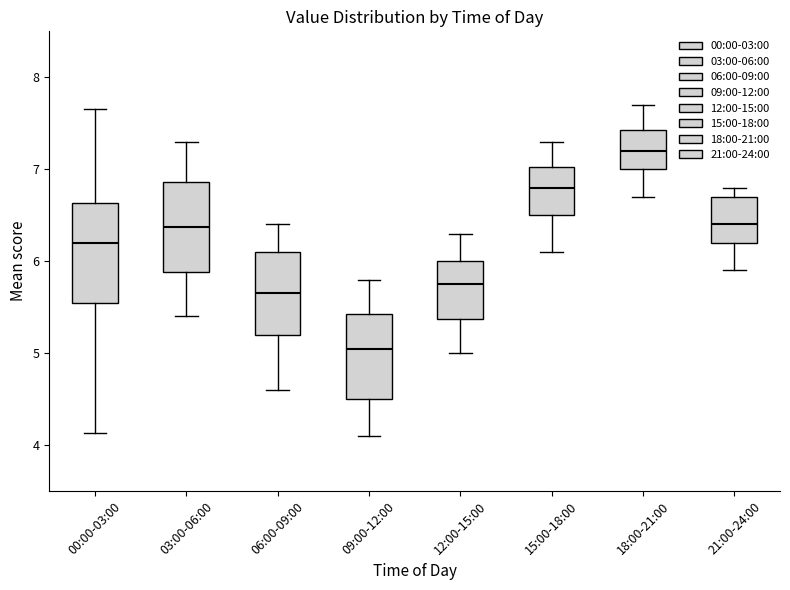

Reading left to right, transcribe this box plot: for each box, give where its median line is, the range the box spans, and where its two whiskers end, as read against the y-axis. The values are not printed on the chart, so give them approximately, as read against the axis.

00:00-03:00: median 6.2, box 5.5 to 6.6, whiskers 4.1 to 7.7
03:00-06:00: median 6.4, box 5.9 to 6.9, whiskers 5.4 to 7.3
06:00-09:00: median 5.7, box 5.2 to 6.1, whiskers 4.6 to 6.4
09:00-12:00: median 5.1, box 4.5 to 5.4, whiskers 4.1 to 5.8
12:00-15:00: median 5.8, box 5.4 to 6.0, whiskers 5.0 to 6.3
15:00-18:00: median 6.8, box 6.5 to 7.0, whiskers 6.1 to 7.3
18:00-21:00: median 7.2, box 7.0 to 7.4, whiskers 6.7 to 7.7
21:00-24:00: median 6.4, box 6.2 to 6.7, whiskers 5.9 to 6.8